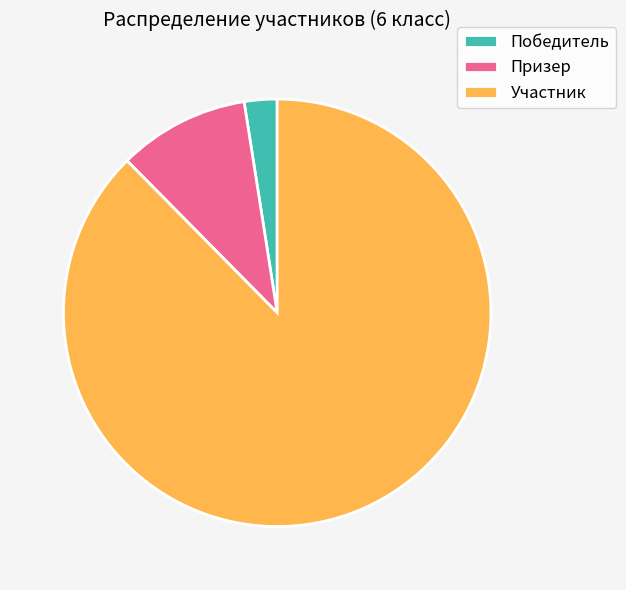

Is Участник the majority of the pie?

Yes